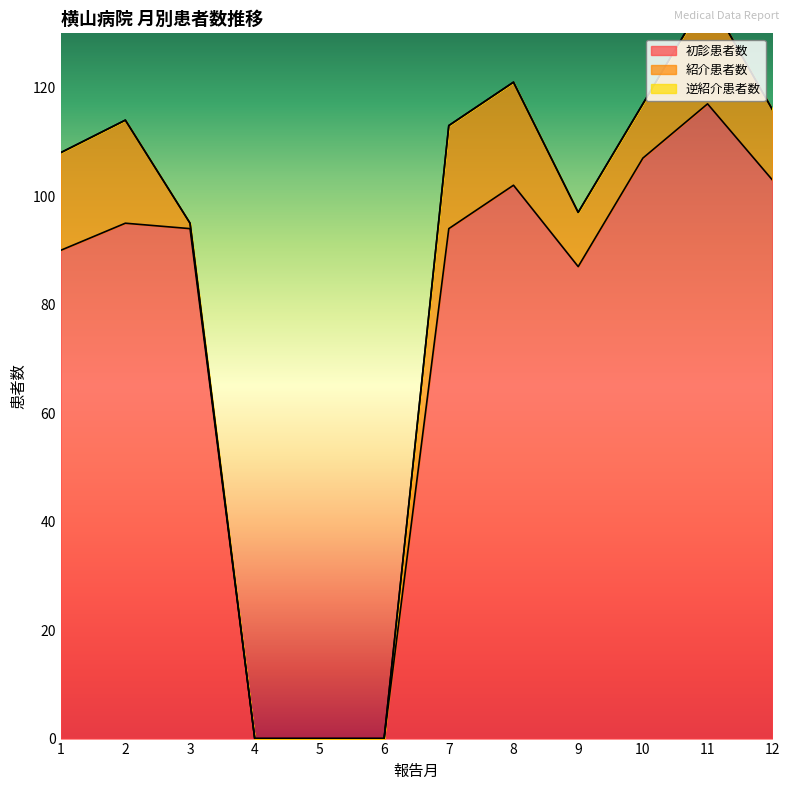

Reading right to left, extract all data points from this chart.

初診患者数: 103	117	107	87	102	94	0	0	0	94	95	90
紹介患者数: 13	20	10	10	19	19	0	0	0	1	19	18
逆紹介患者数: 0	0	0	0	0	0	0	0	0	0	0	0